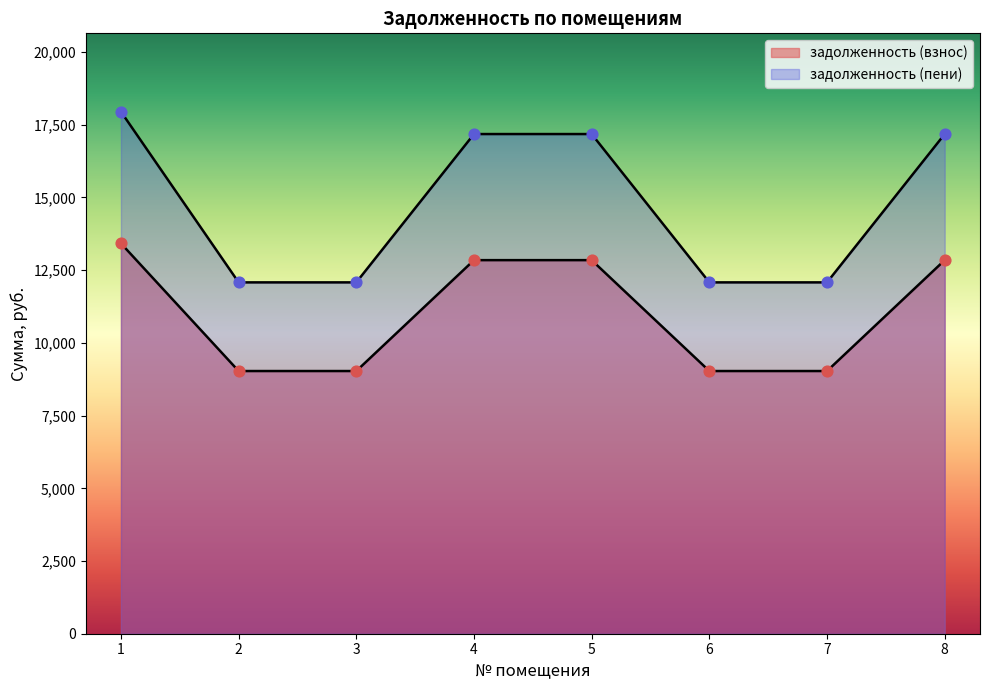

Which series has the largest Y range (max minus min)?

задолженность (пени)